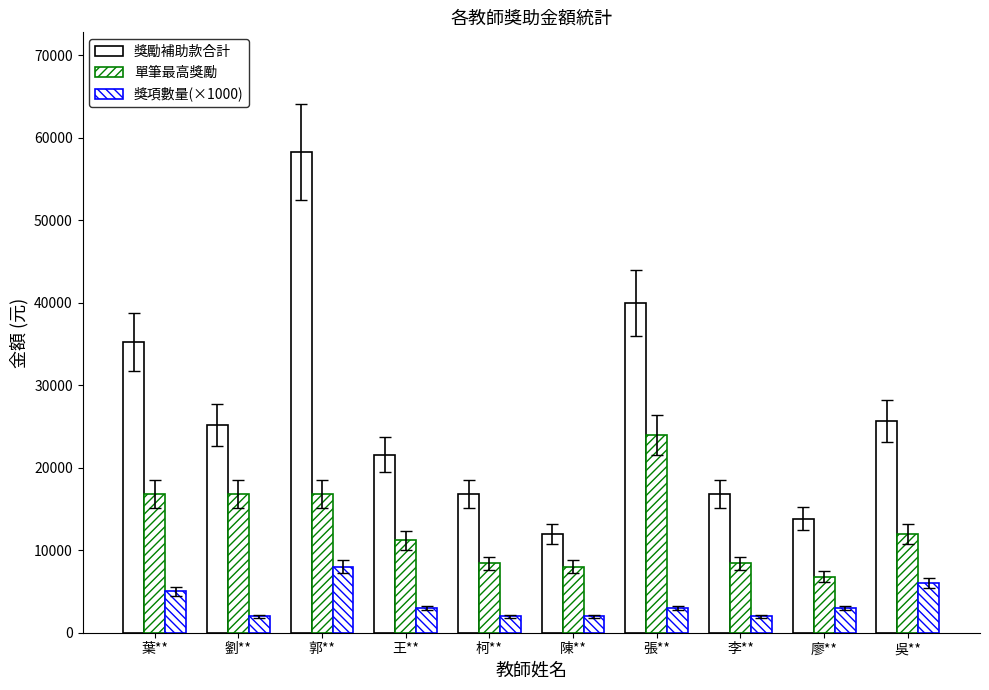

At which category is the sum across all series the highest?

郭**